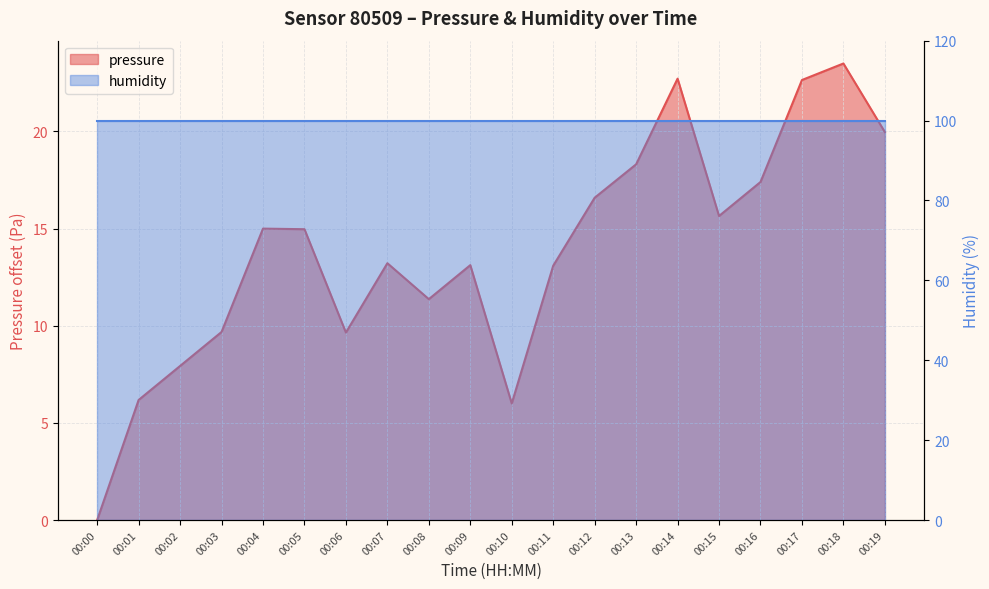

Where is the first local maximum?

00:04